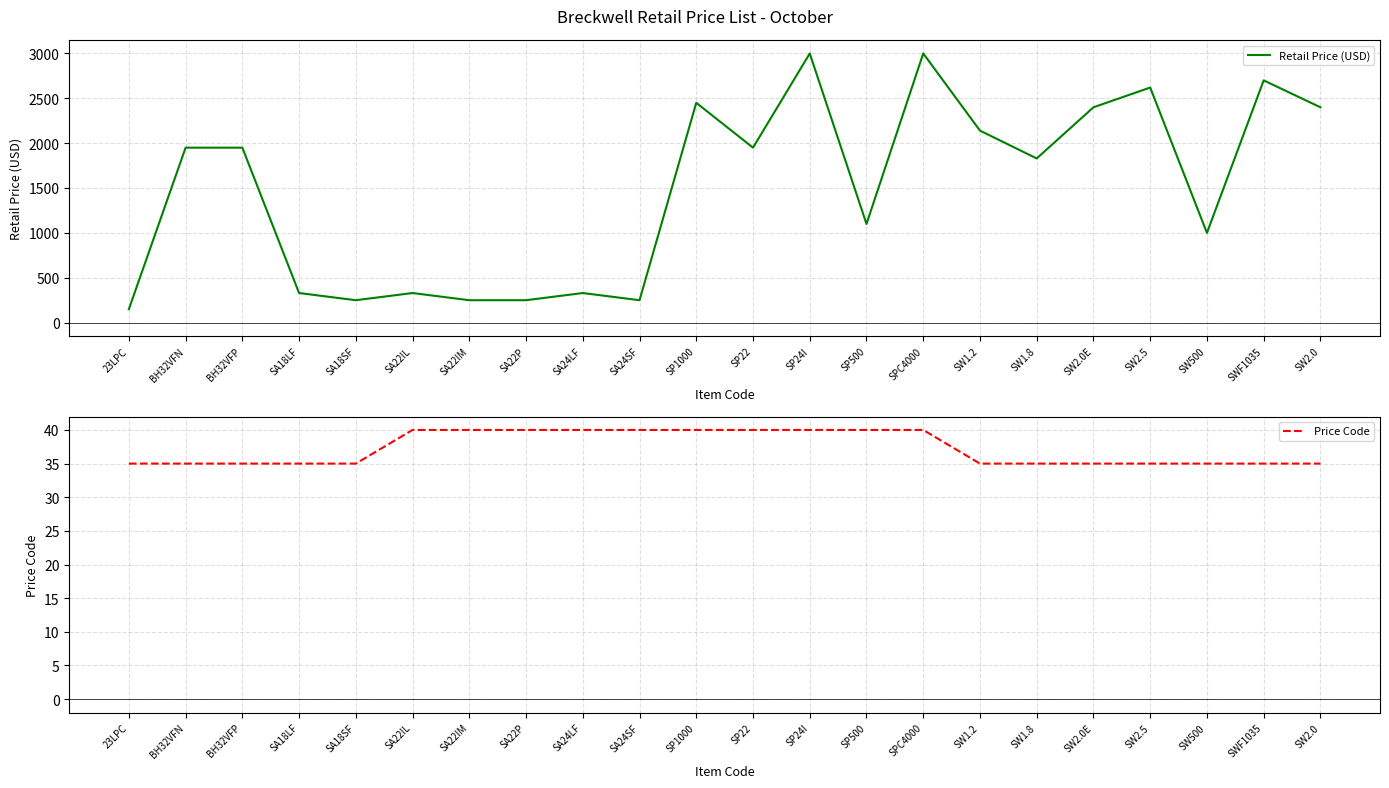

True or false: Retail Price (USD) and Price Code intersect in this chart.

False